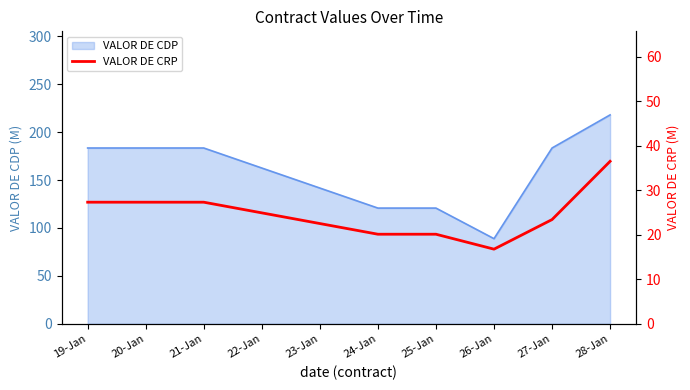

At which label does VALOR DE CDP reach its minimum?

26-Jan